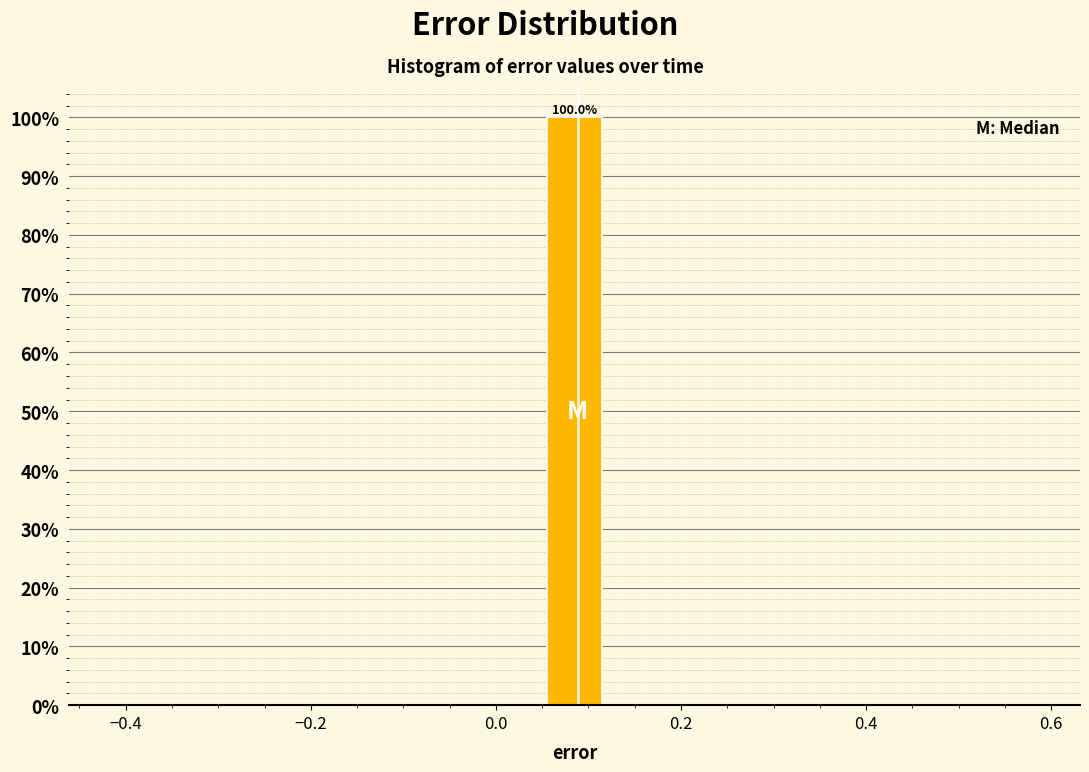

Read against the x-axis, roughly where is the centre of the tallest bar?

0.08